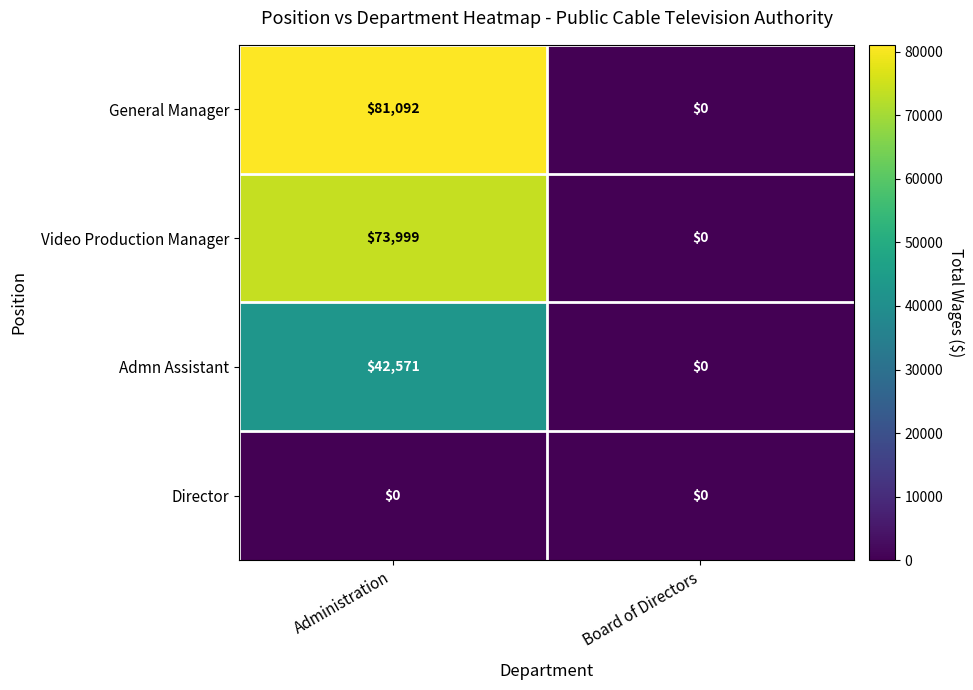

Reading right to left, list all the values displayed in this chart.

General Manager: Board of Directors=0	Administration=81092
Video Production Manager: Board of Directors=0	Administration=73999
Admn Assistant: Board of Directors=0	Administration=42571
Director: Board of Directors=0	Administration=0